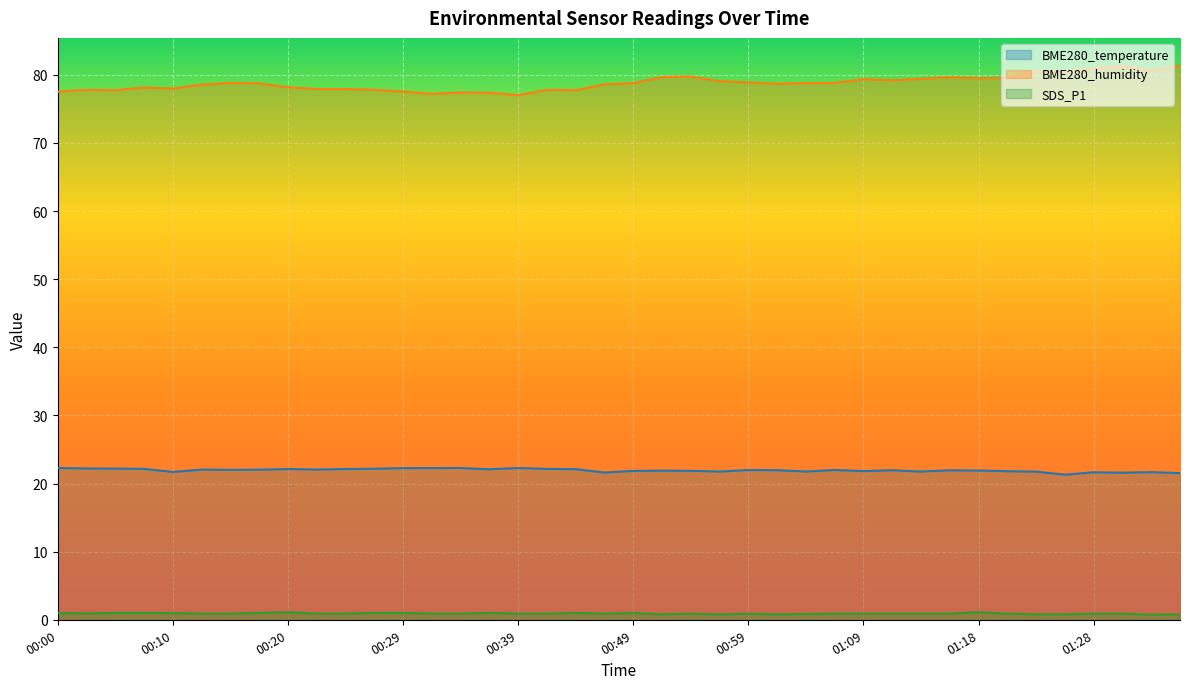

What is the total value across all series at 01:04?

101.4